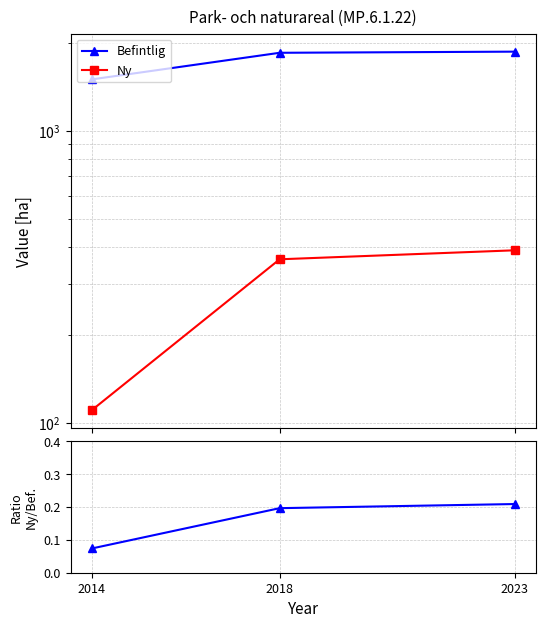

Which series has the largest total across all categories?

Befintlig